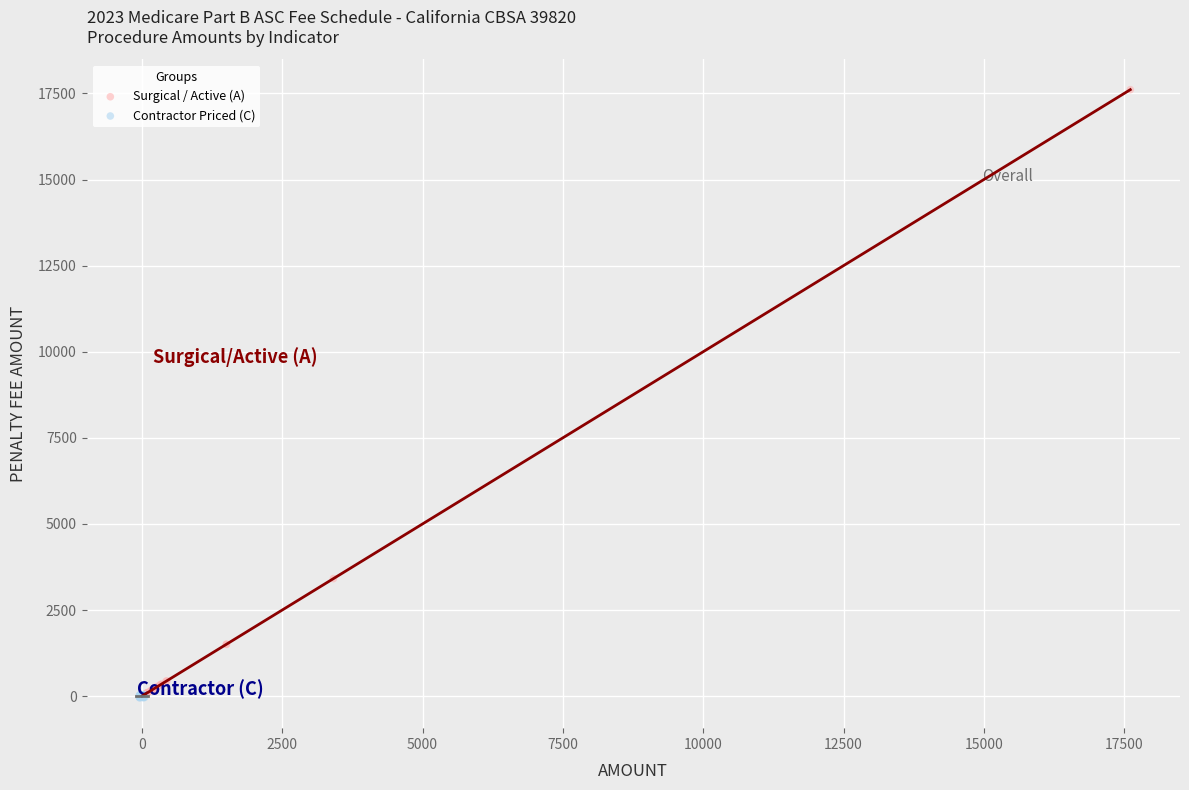

Which series has the widest spread of Y values?

Surgical / Active (A)